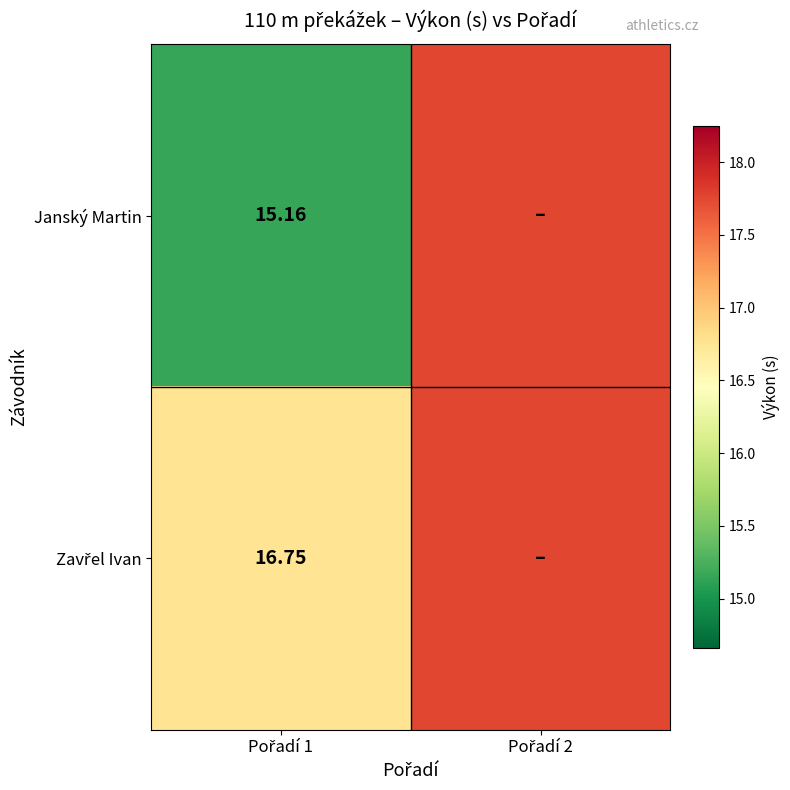

What is the sum of all Zavřel Ivan values?

34.5